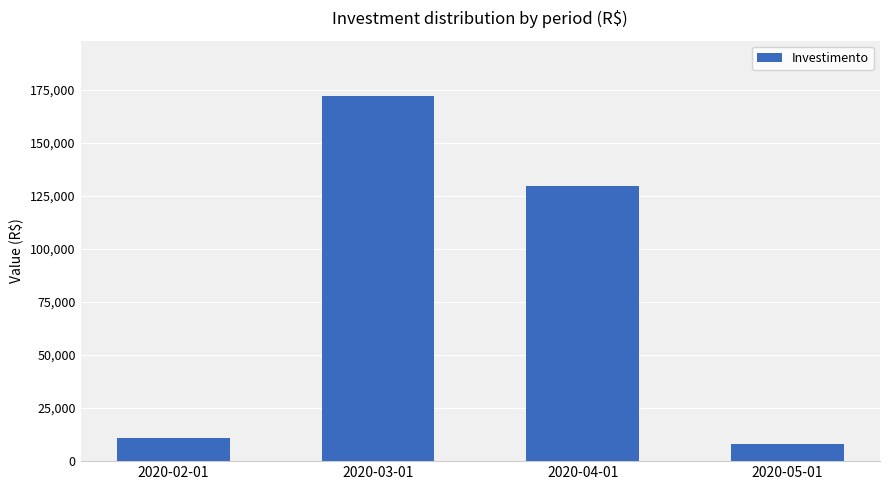

Reading left to right, what are all the values shown in this chart?

2020-02-01=10871.5	2020-03-01=172291.5	2020-04-01=129845.6	2020-05-01=7886.1